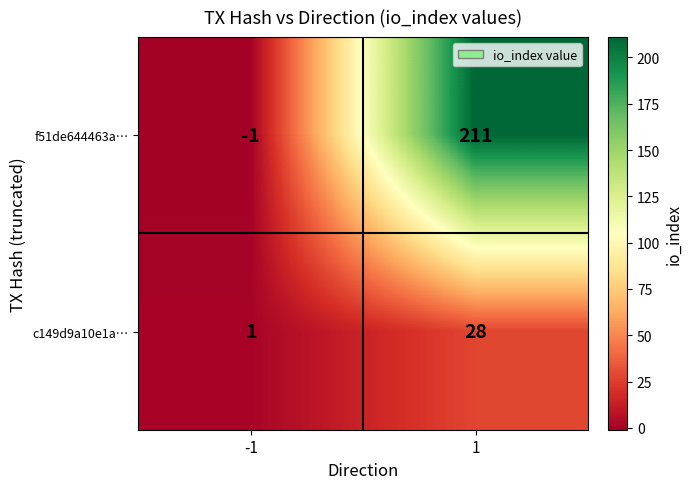

Rank the categories by f51de644463a… value from highest to lowest.

1, -1